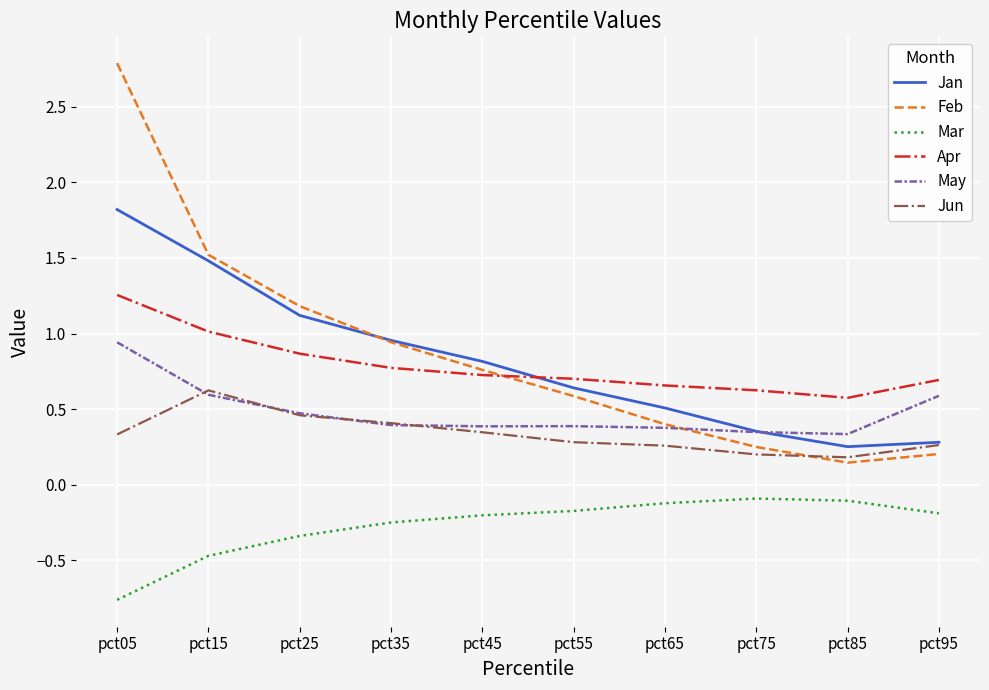

Is the value of May at pct65 greater than the value of Feb at pct85?

Yes